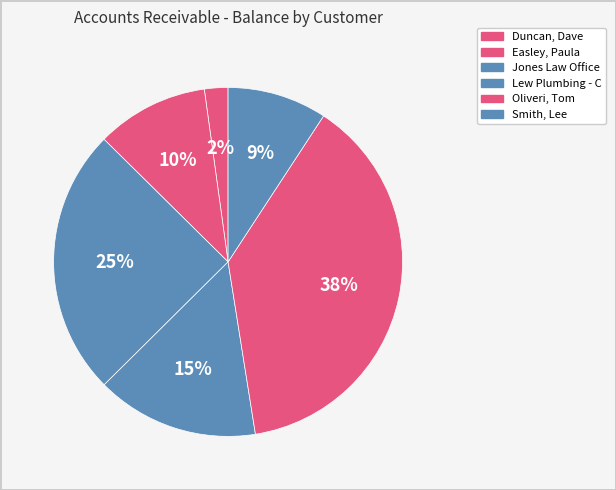

Is there any slice that represents more than half of the pie?

No